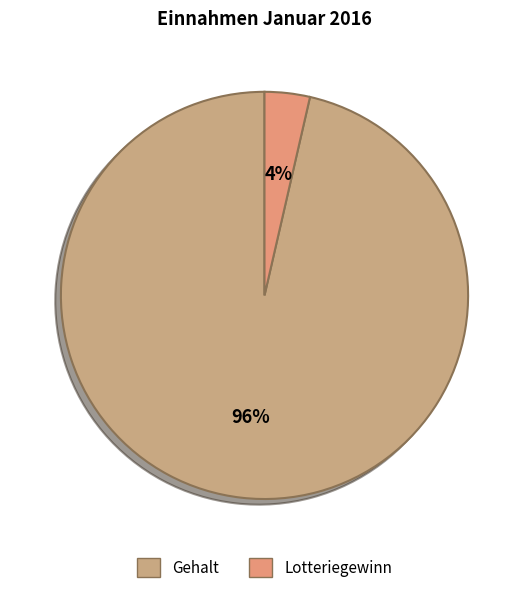

Is the sum of Gehalt and Lotteriegewinn greater than half?

Yes